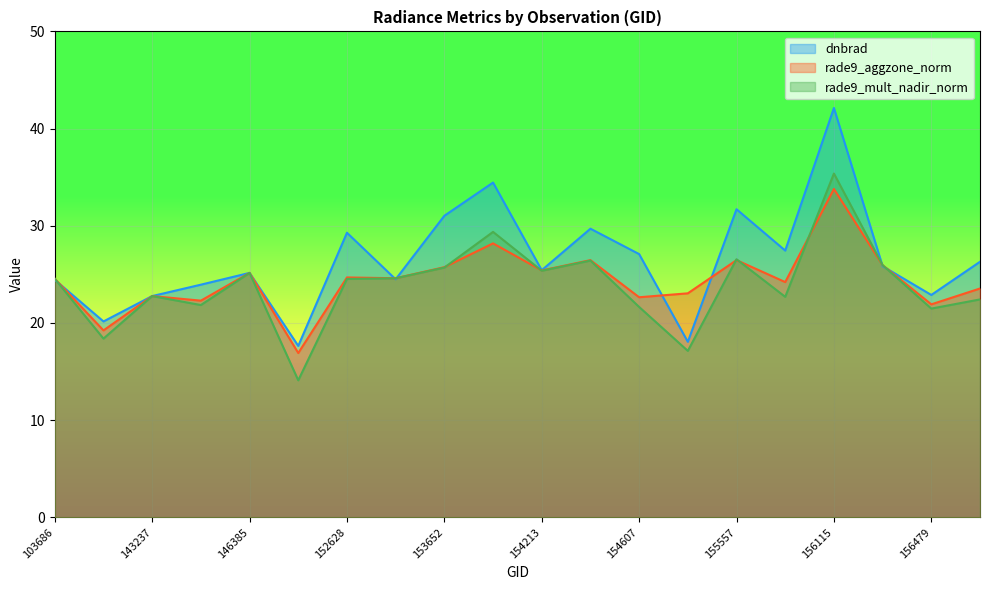

How many lines are shown in the chart?

3